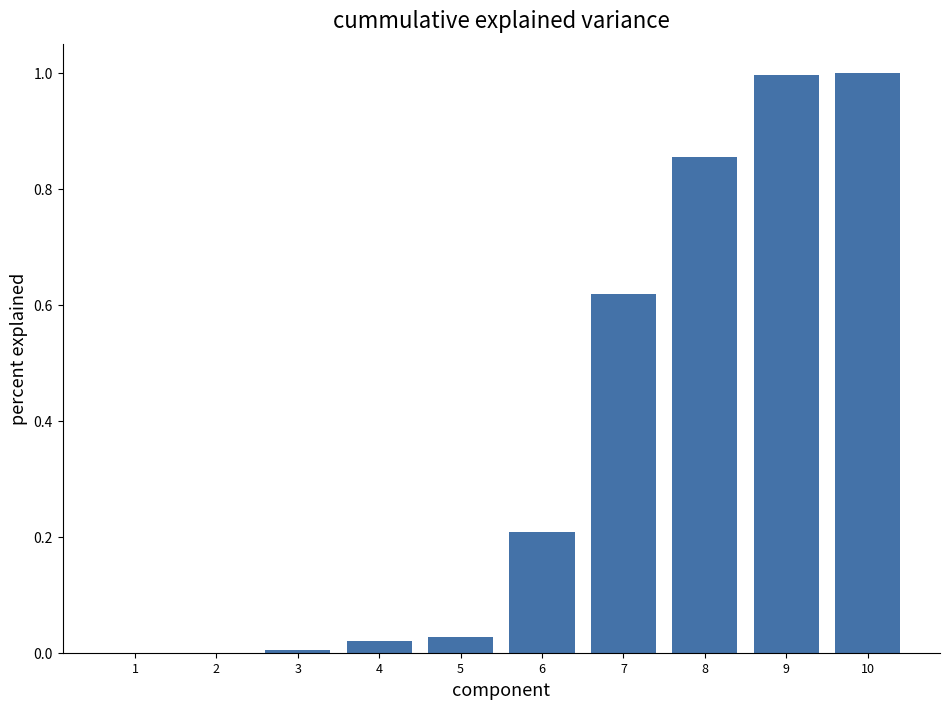

What is the greatest value displayed?

1.0